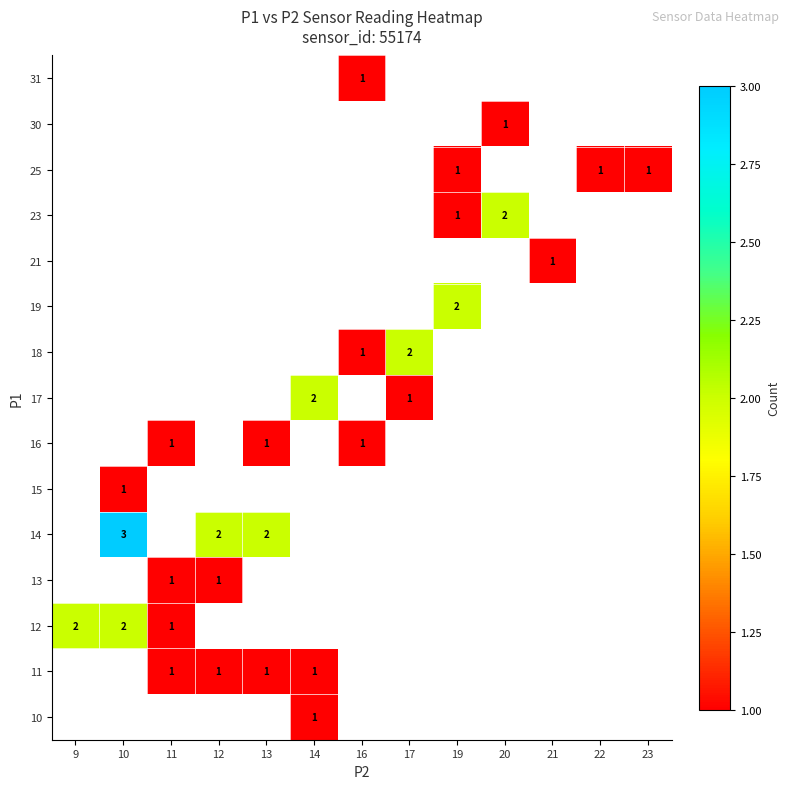

True or false: 25 has a value of 1 at 23.

True